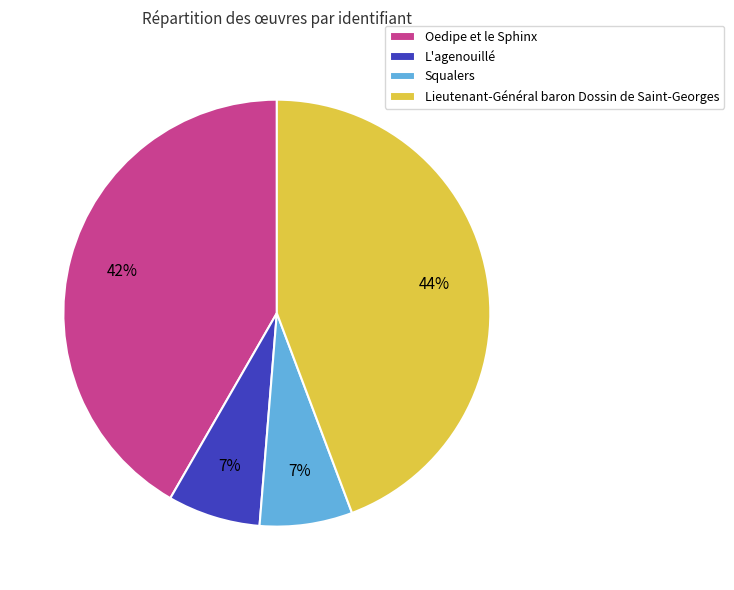

To the nearest percent, what is the combined percentage of Oedipe et le Sphinx and Lieutenant-Général baron Dossin de Saint-Georges?

86%